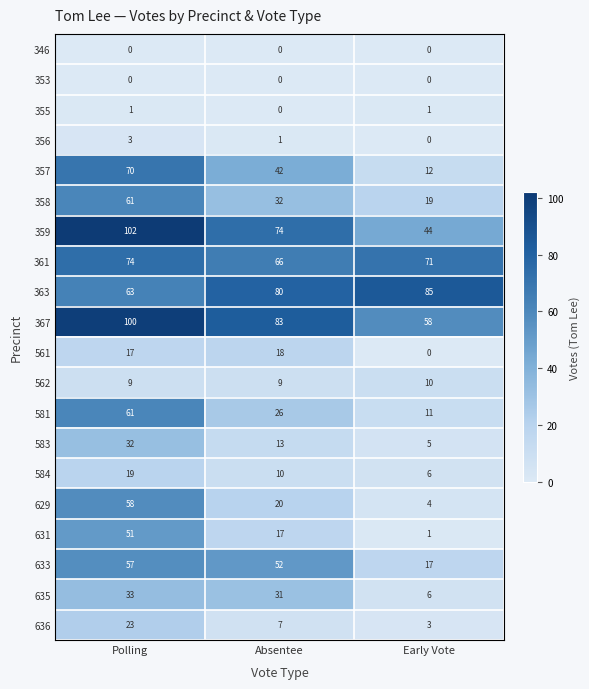

What is the sum of all 561 values?

35